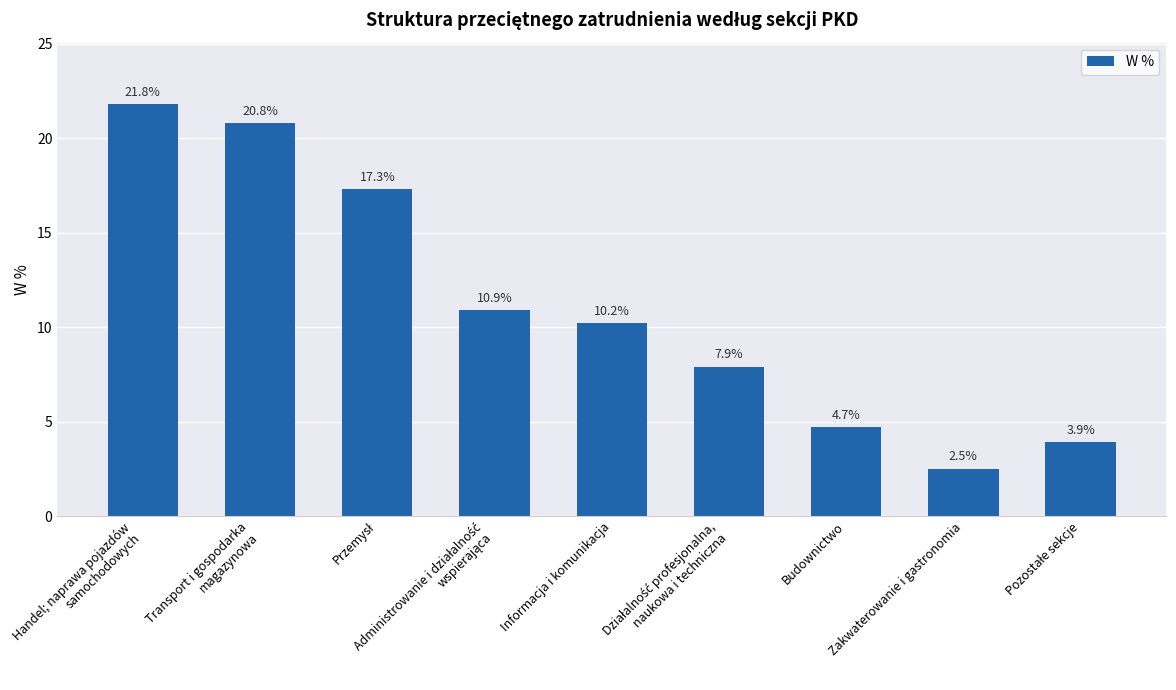

What is the label of the 2nd bar from the right?

Zakwaterowanie i gastronomia